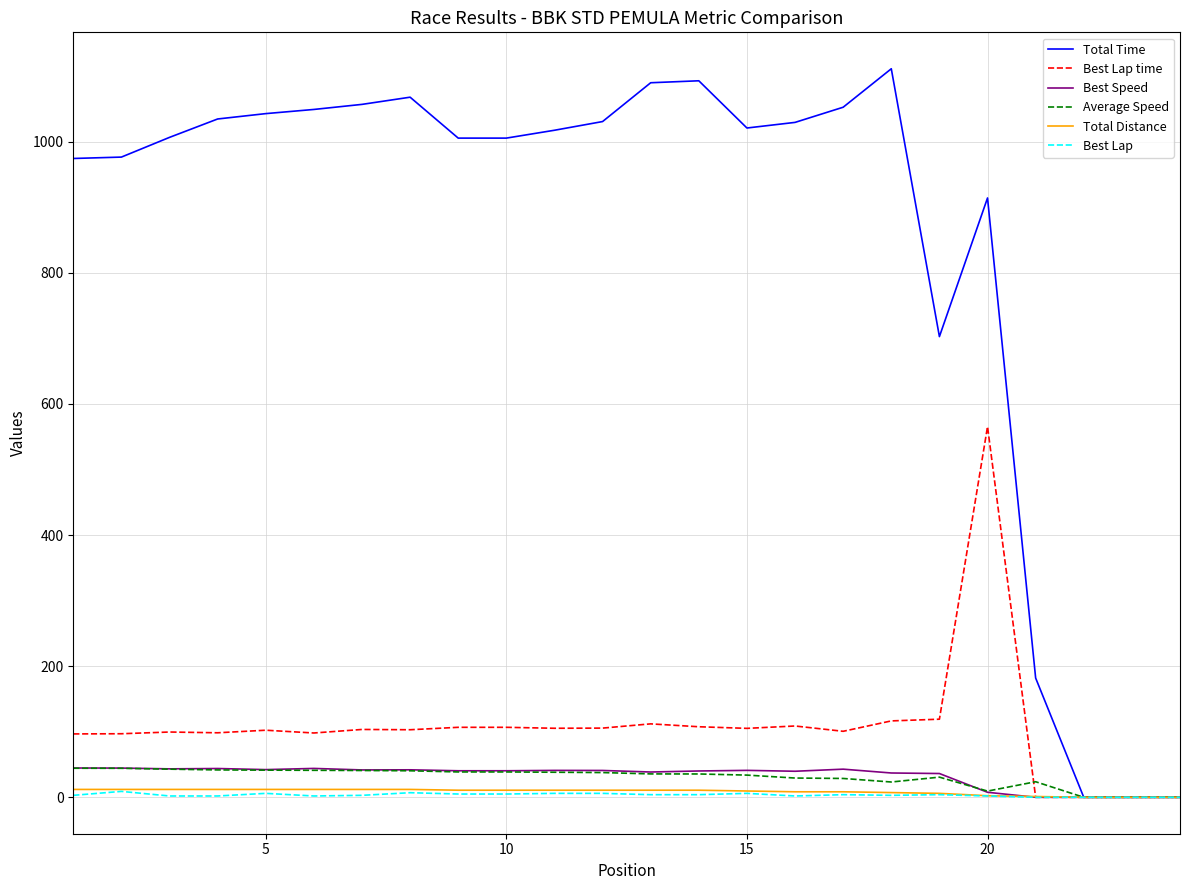

What is the sum of all Best Lap values?

85.0